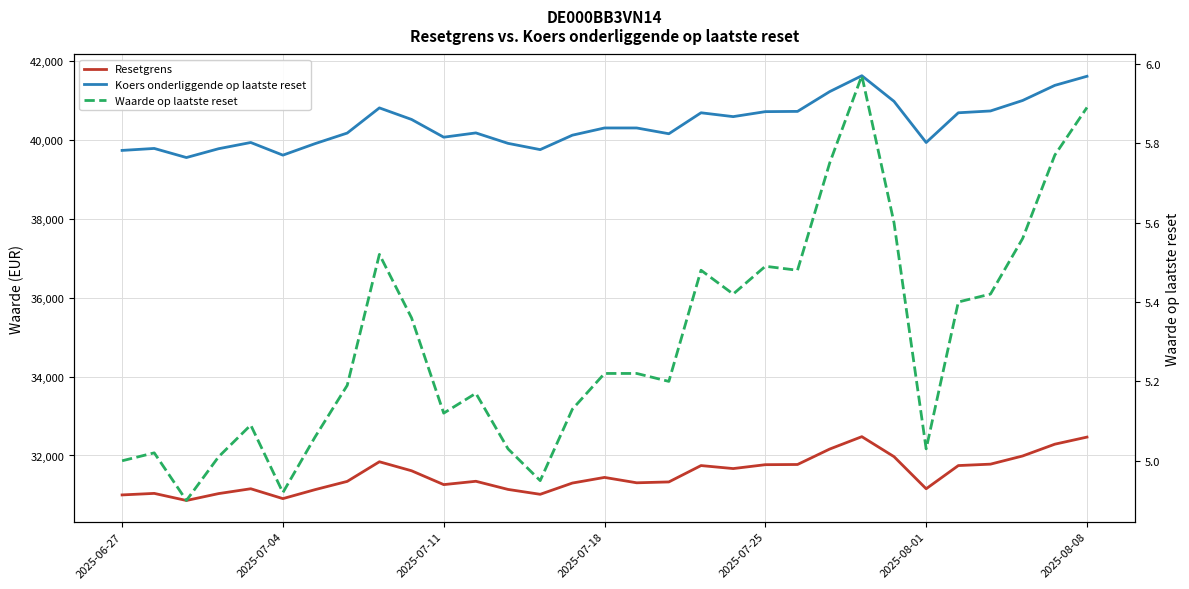

The value of Resetgrens at 27 is 31779.9. True or false?

True